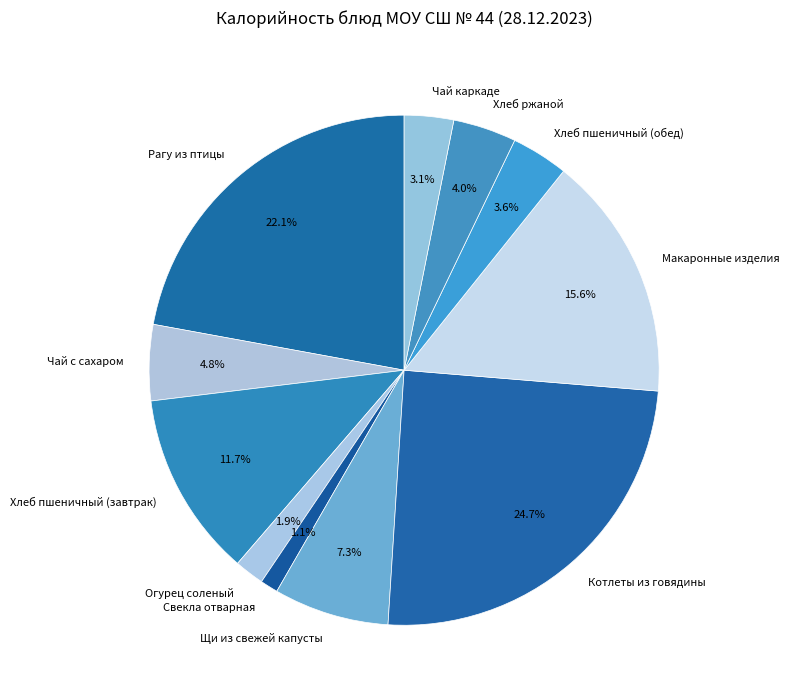

To the nearest percent, what is the difference between the Хлеб пшеничный (завтрак) and Чай каркаде slice percentages?

9%